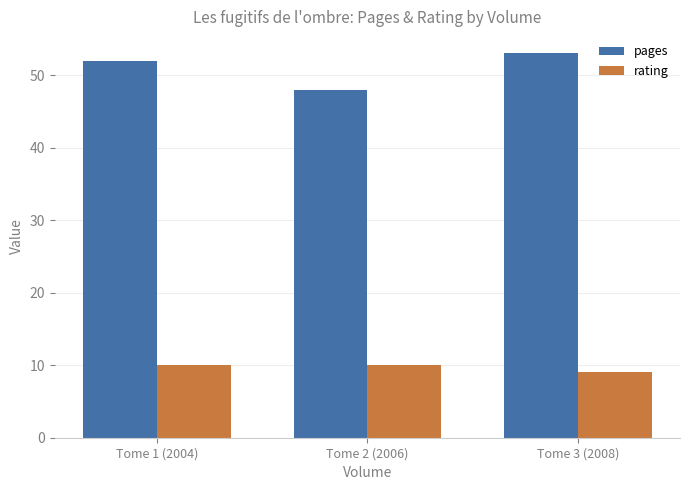

Which category has the highest value across all series?

Tome 3 (2008)